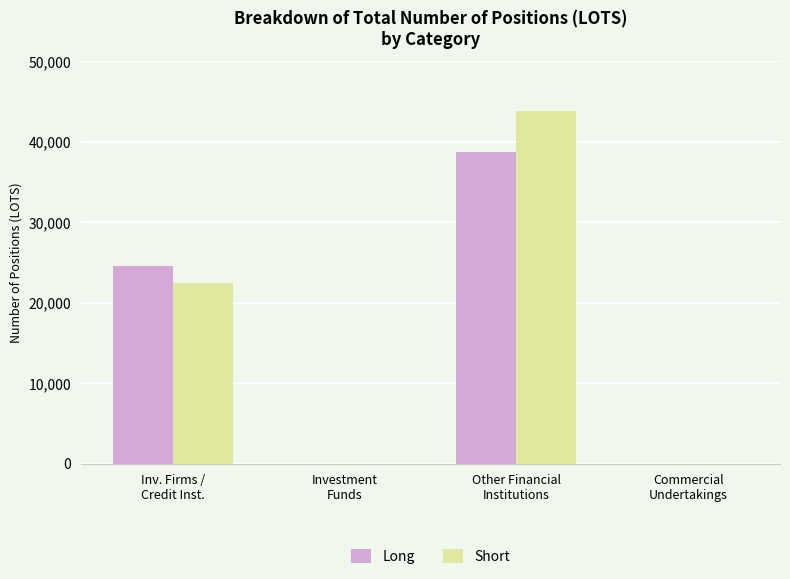

What is the difference between the Short values at Commercial
Undertakings and Other Financial
Institutions?

43866.1